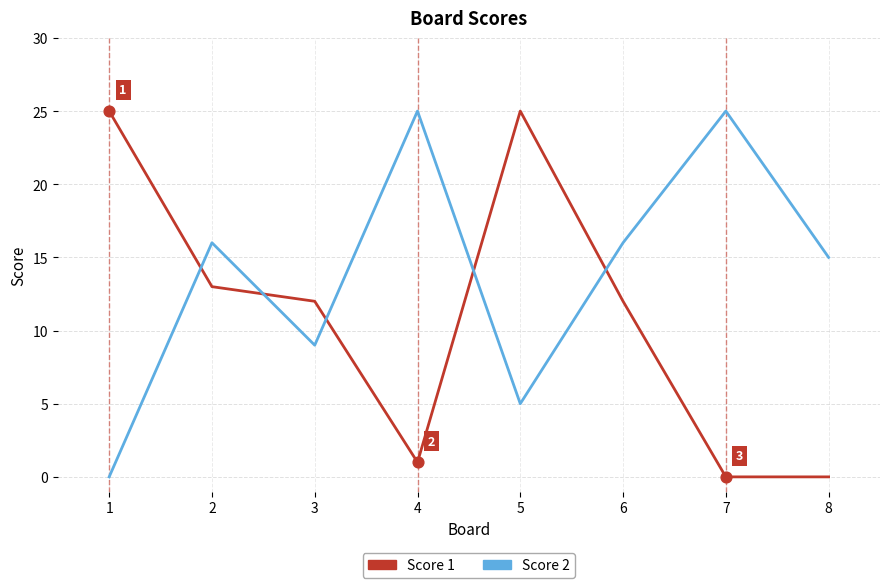

What is the difference between the highest and lowest values at 7?

25